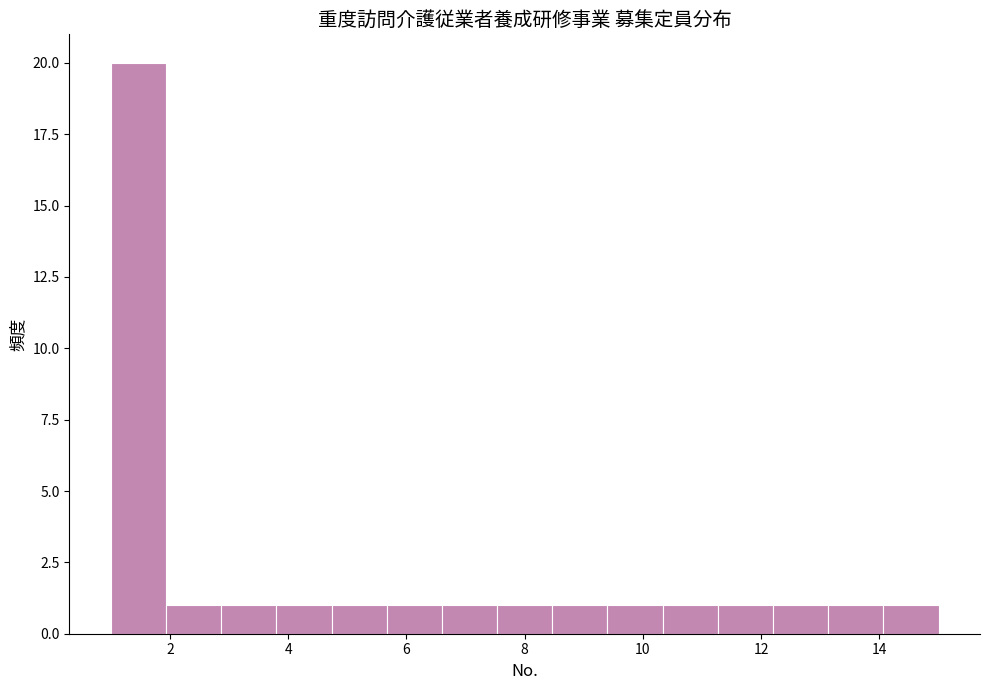

Reading left to right, transcribe this chart: for each bar, give the range it covers on the x-axis and its height. Neither the bar edges nor the heights are printed on the chart, so give them approximately, as read against the axes.

1.0 to 2.0: 20
2.0 to 2.8: 1
2.8 to 3.8: 1
3.8 to 4.8: 1
4.8 to 5.6: 1
5.6 to 6.6: 1
6.6 to 7.6: 1
7.6 to 8.4: 1
8.4 to 9.4: 1
9.4 to 10.4: 1
10.4 to 11.2: 1
11.2 to 12.2: 1
12.2 to 13.2: 1
13.2 to 14.0: 1
14.0 to 15.0: 1